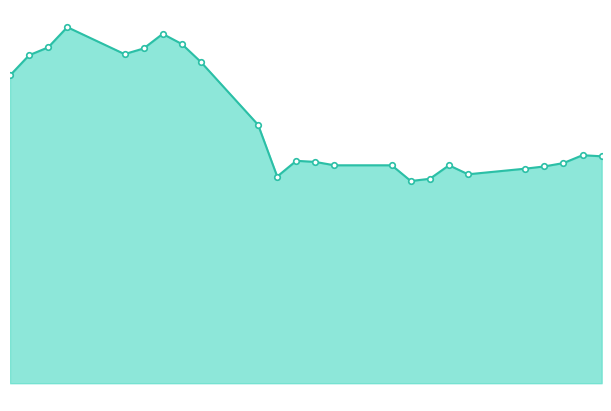

Does the chart have visible grid lines?

No